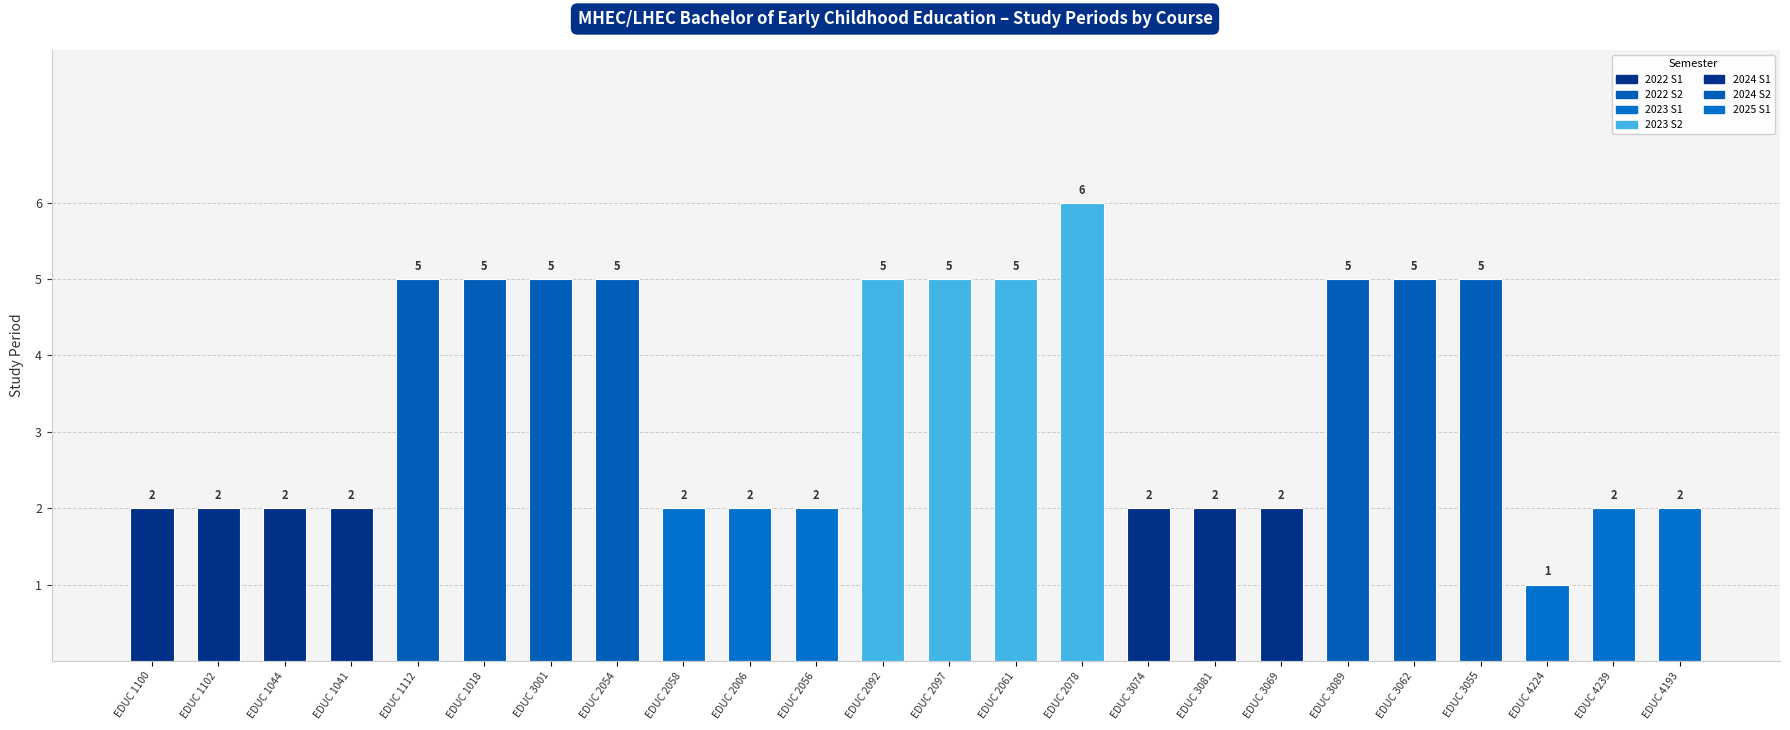

Are the bars horizontal?

No